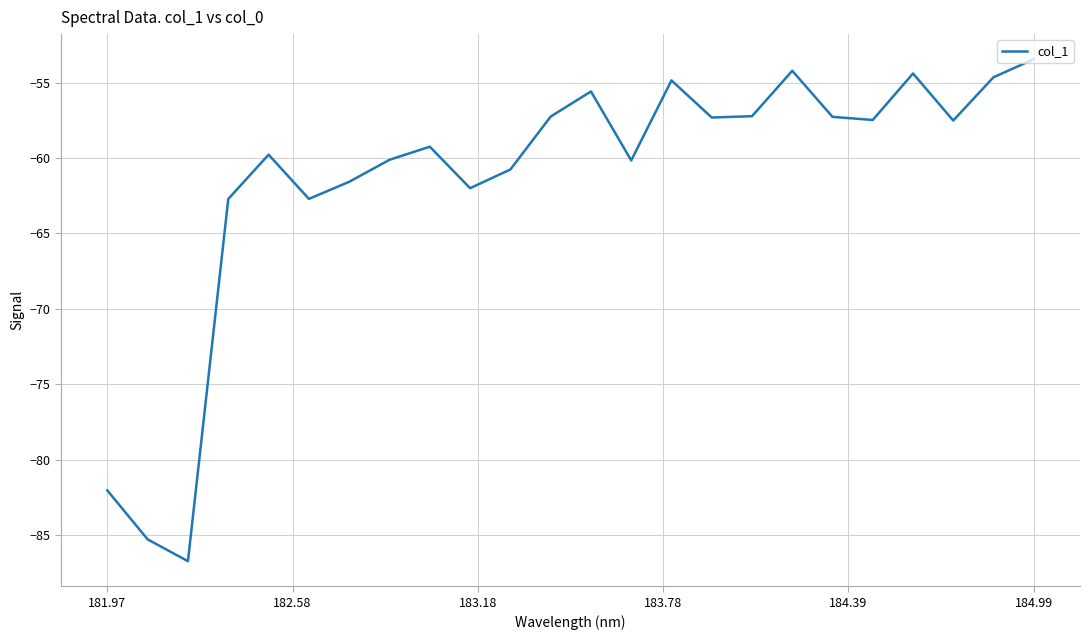

What is the greatest value displayed?

-53.5